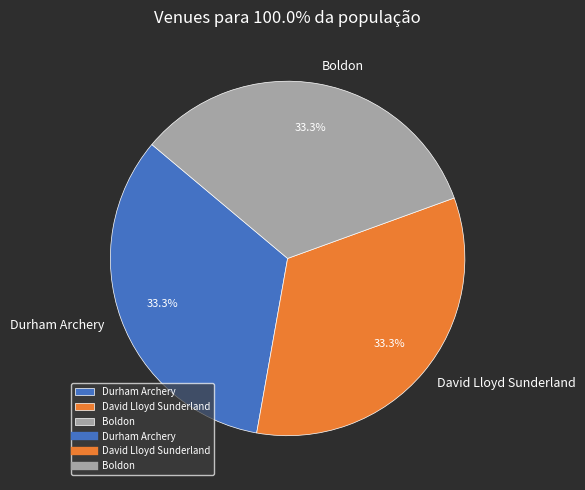

To the nearest percent, what percentage of the pie is Boldon?

33%